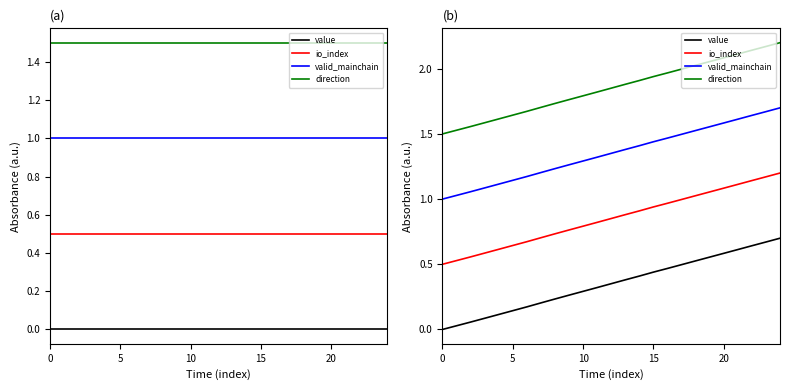

The value of io_index at 17 is 1.0. True or false?

True